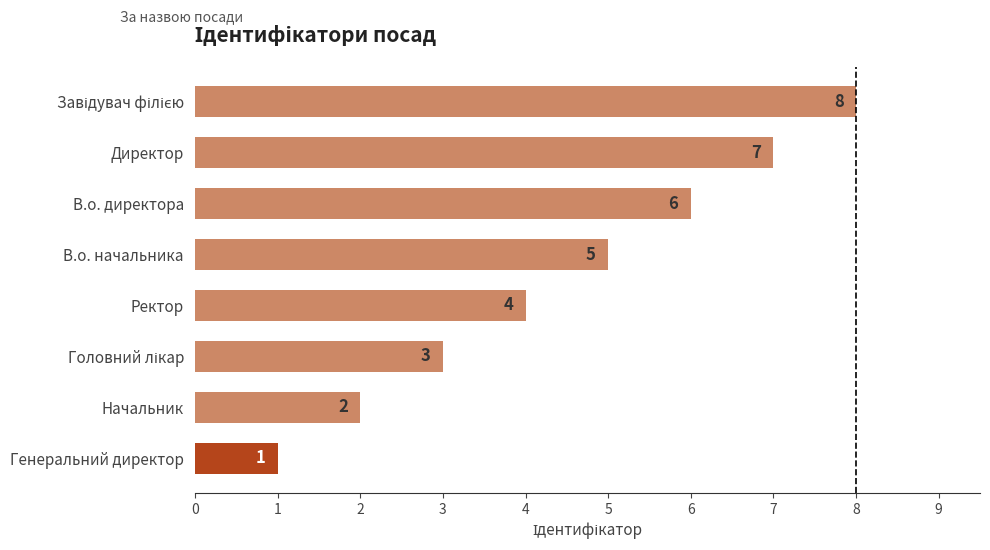

Approximately how many times larger is the value at Начальник compared to Генеральний директор?

2.0